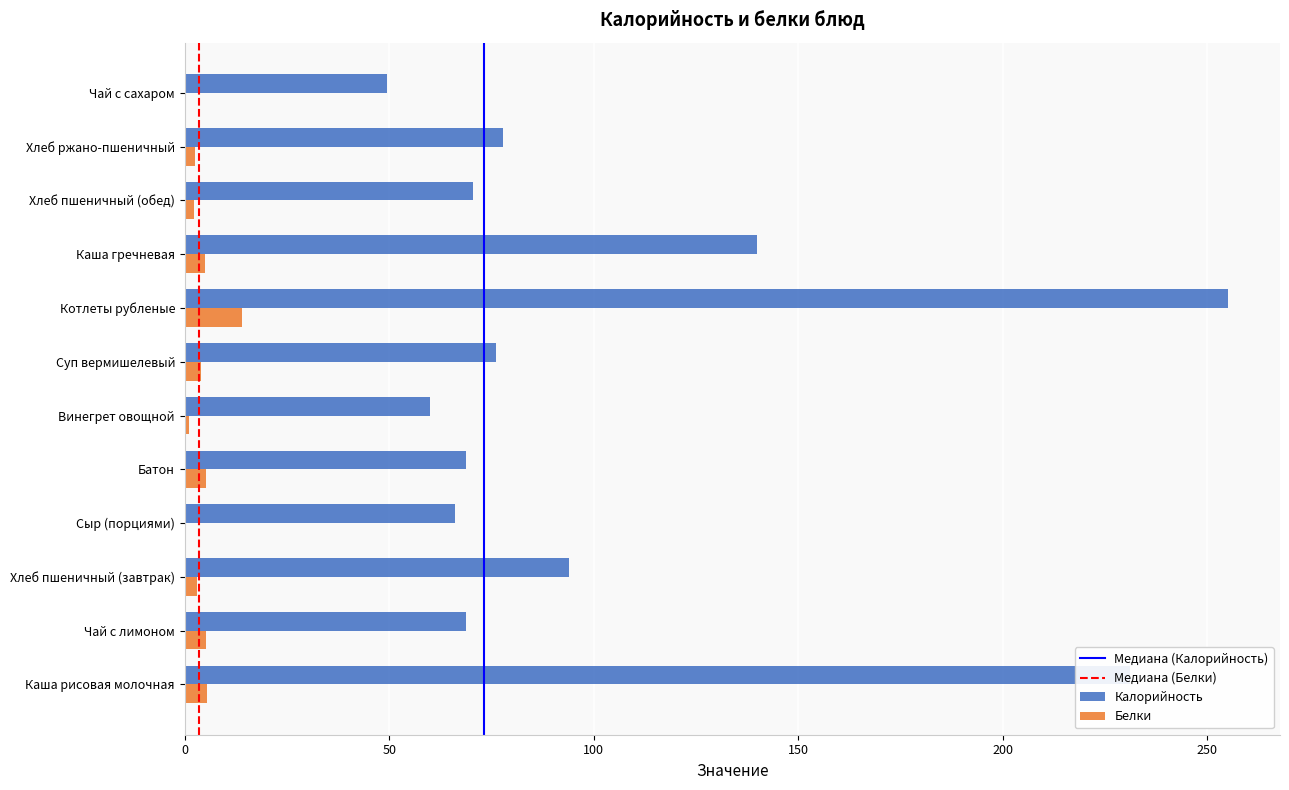

At which label is Калорийность closest to 152?

Каша гречневая